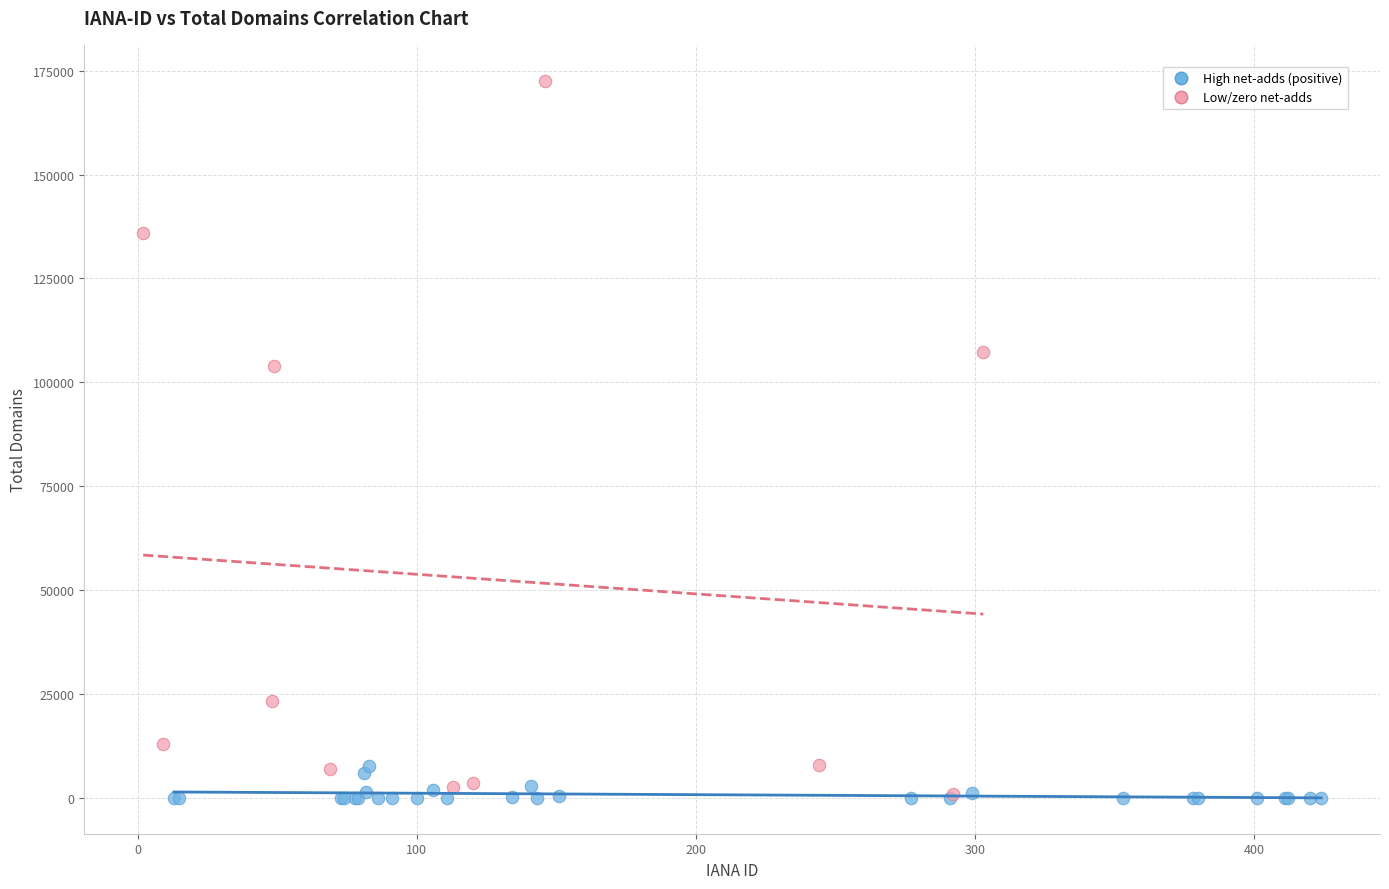

Which series has the largest Y range (max minus min)?

Low/zero net-adds